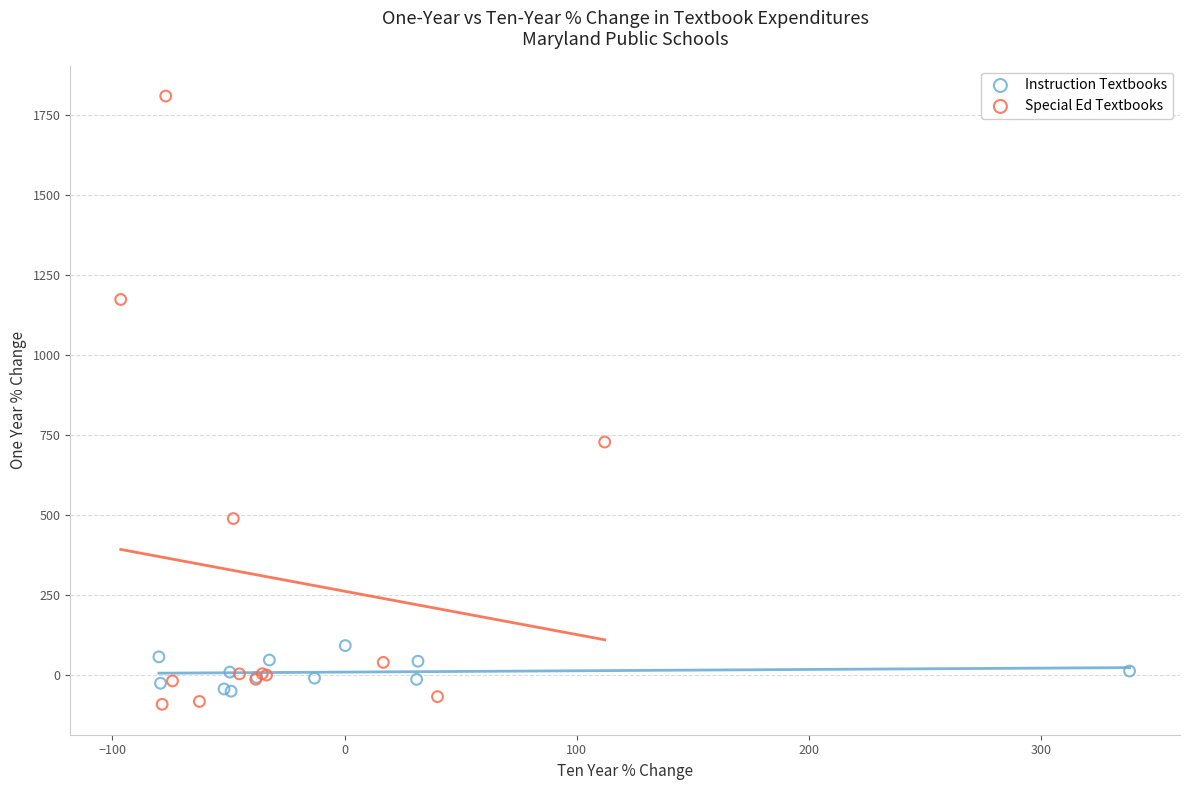

Which series contains the highest Y value?

Special Ed Textbooks